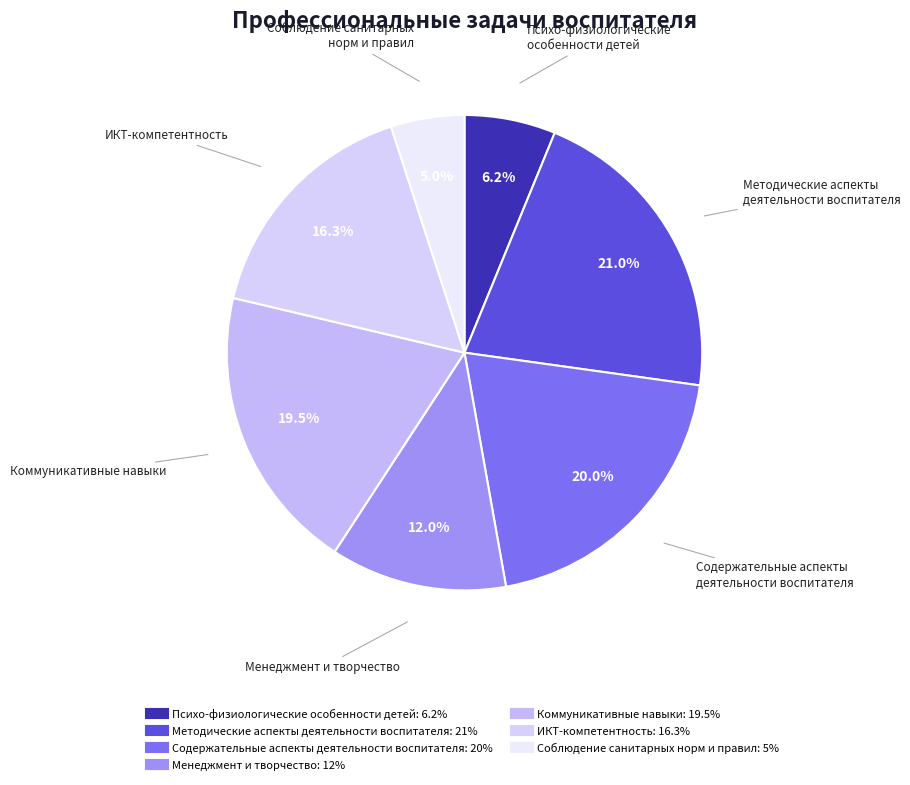

Between Методические аспекты деятельности воспитателя and ИКТ-компетентность, which is larger?

Методические аспекты деятельности воспитателя